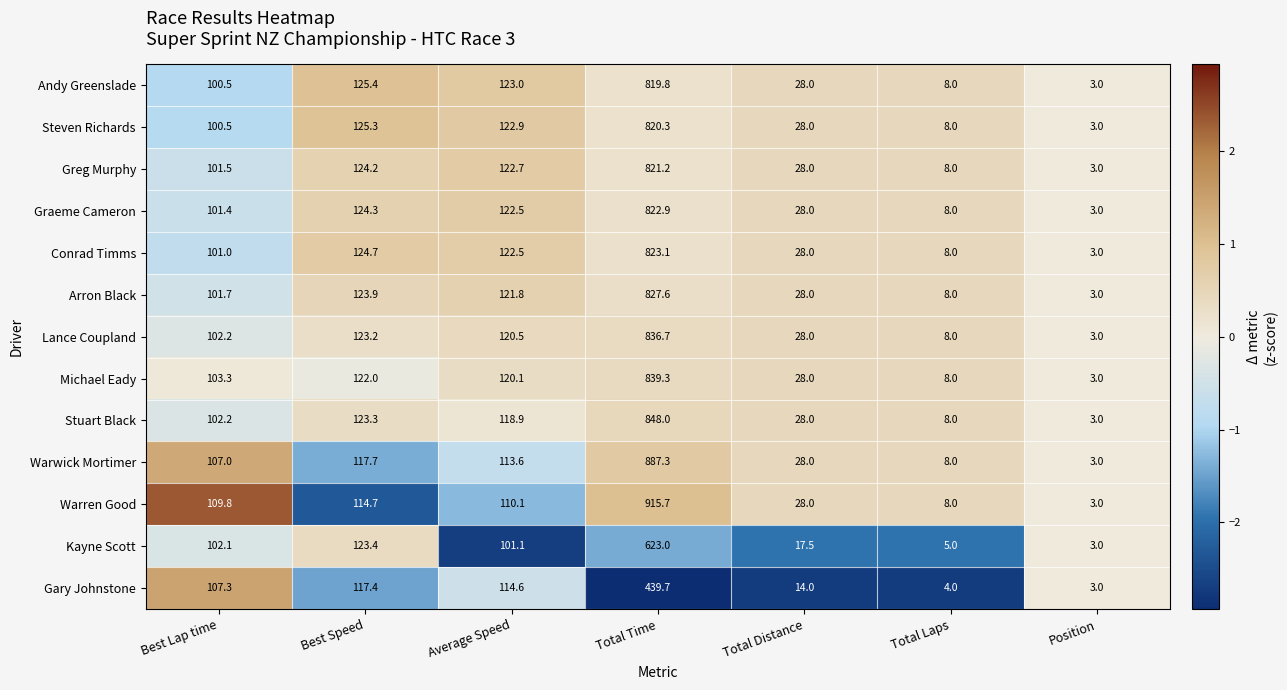

Where does the Graeme Cameron series first go above 101?

Best Lap time